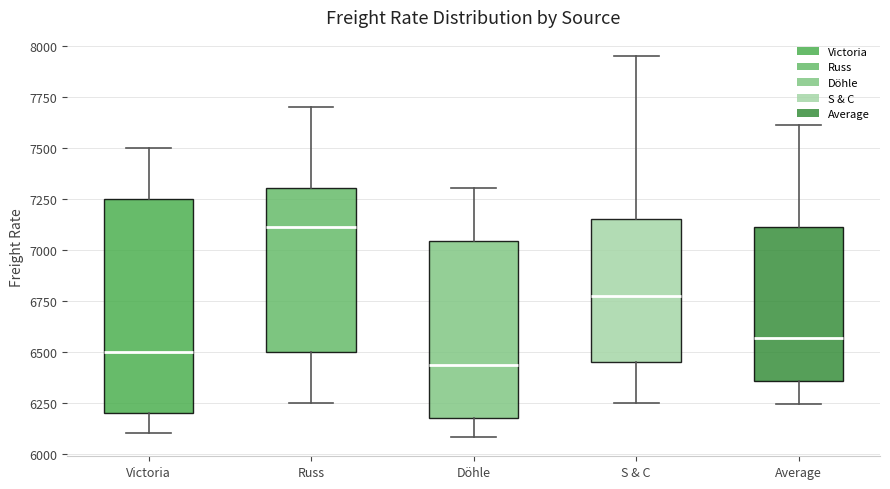

Reading left to right, read every box against the y-axis: the position of its median line, the range the box covers, and the ends of its whiskers. The values are not printed on the chart, so give them approximately, as read against the axis.

Victoria: median 6500, box 6200 to 7250, whiskers 6100 to 7500
Russ: median 7100, box 6500 to 7300, whiskers 6250 to 7700
Döhle: median 6450, box 6200 to 7050, whiskers 6100 to 7300
S & C: median 6800, box 6450 to 7150, whiskers 6250 to 7950
Average: median 6550, box 6350 to 7100, whiskers 6250 to 7600